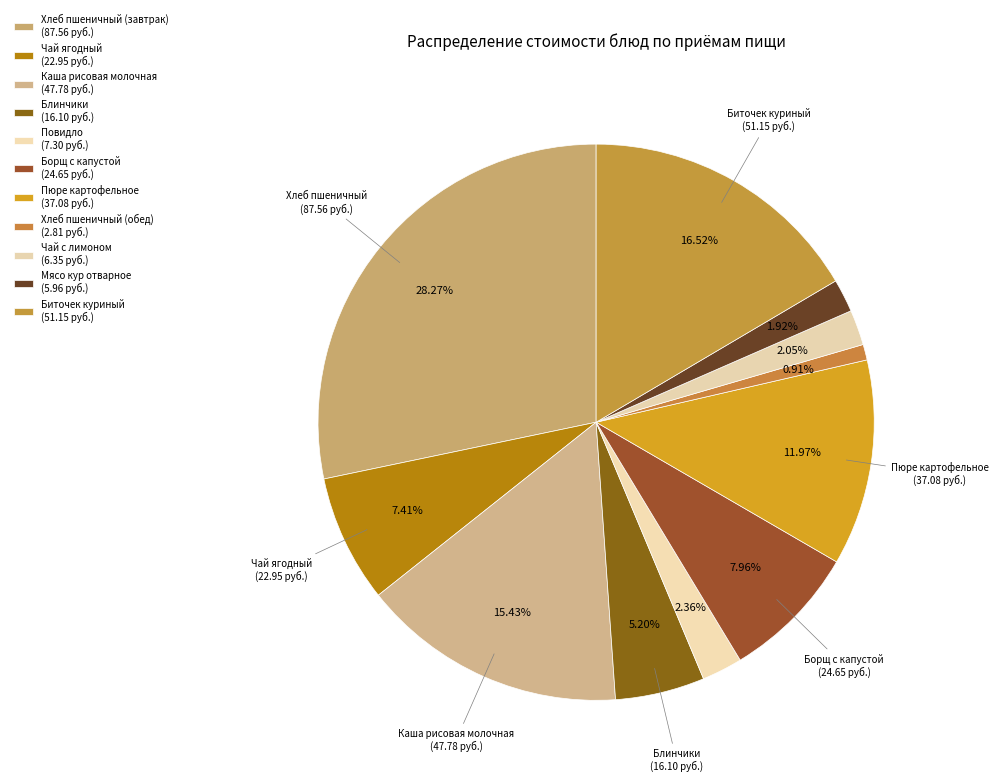

How many segments does this pie chart have?

11